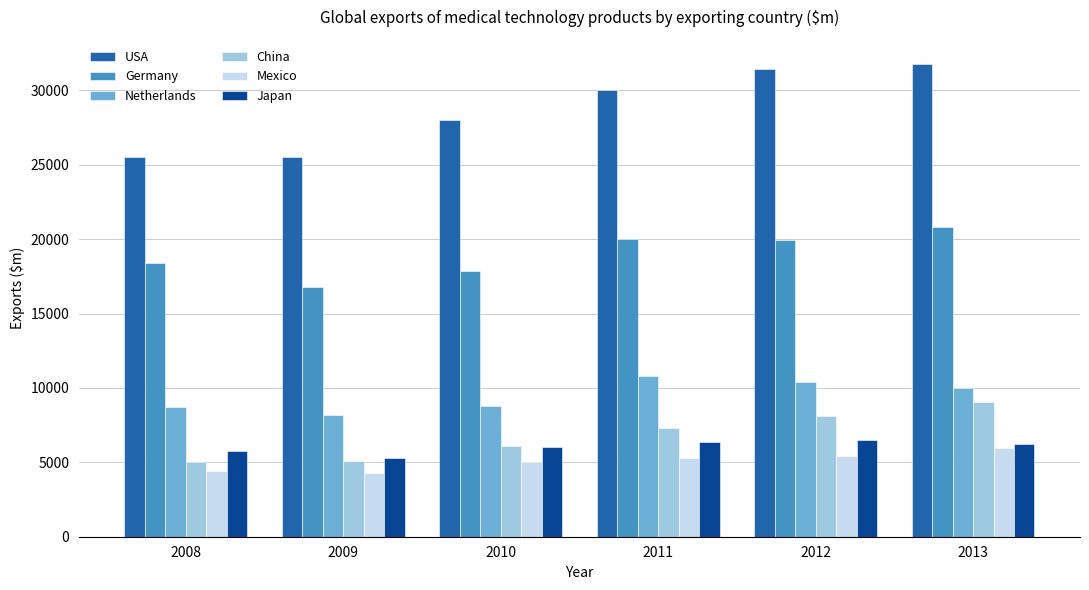

What are all the series names shown in the legend?

USA, Germany, Netherlands, China, Mexico, Japan